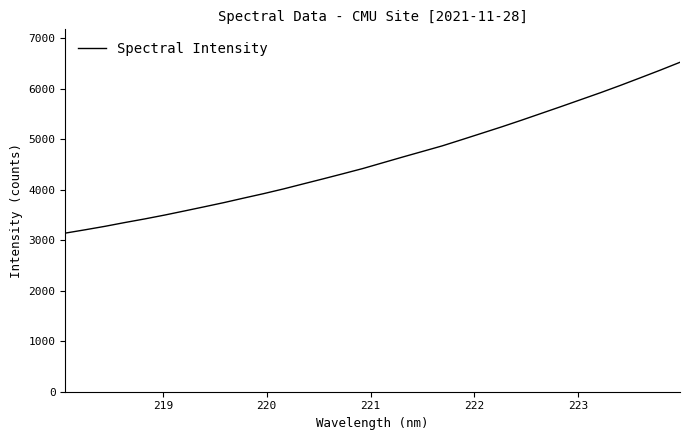

What is the difference between the maximum and minimum values?

3381.7